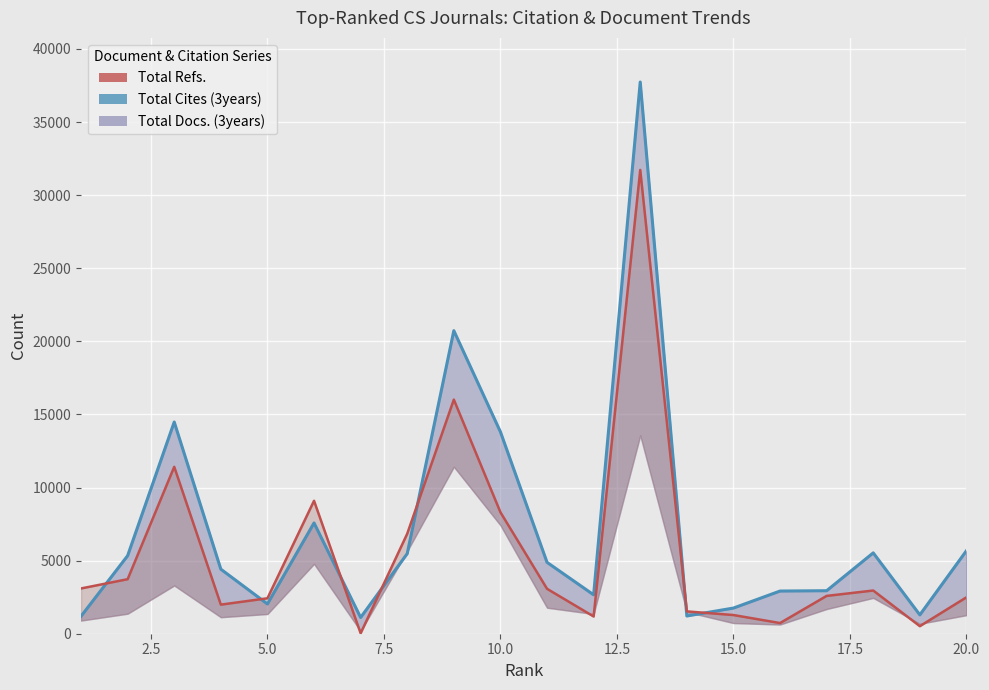

What is the difference between the second highest and second lowest values?

19534